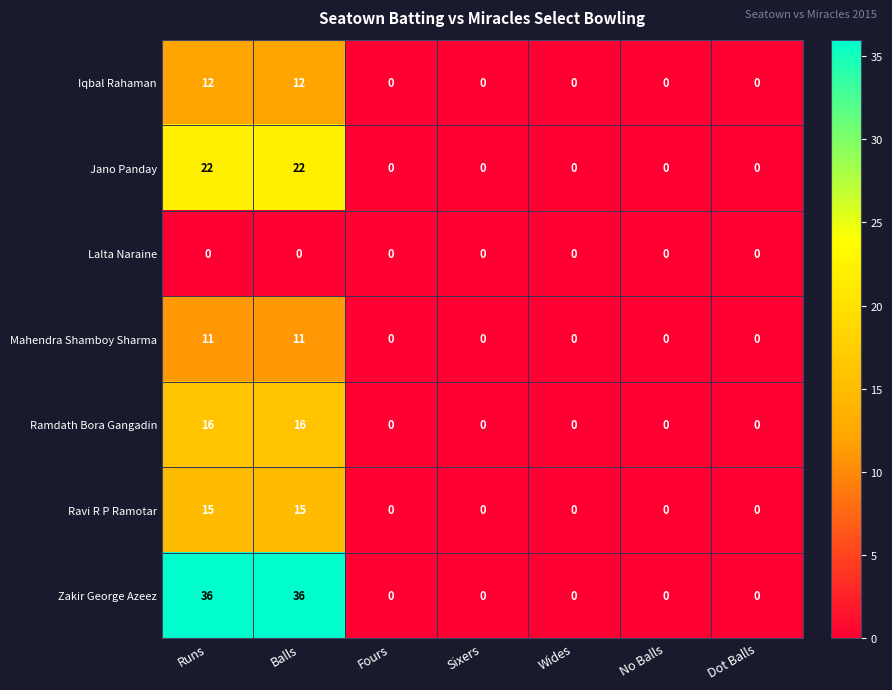

Which series changed the most between Runs and Wides?

Zakir George Azeez